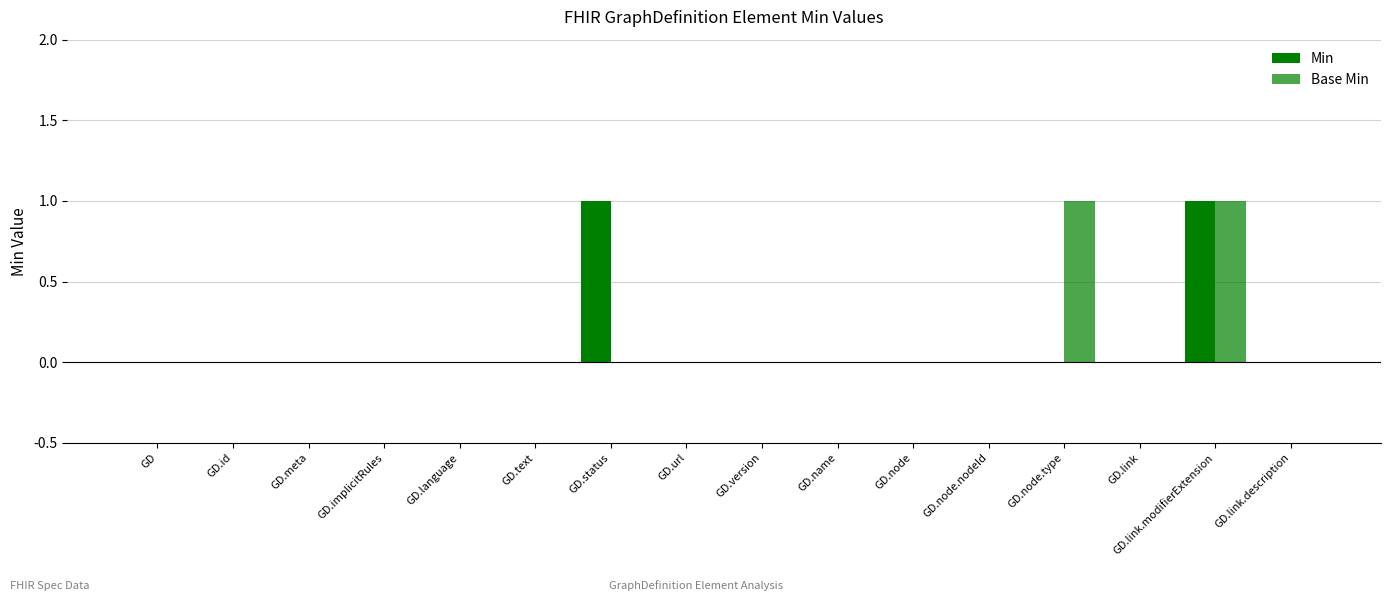

What is the maximum value for Base Min?

1